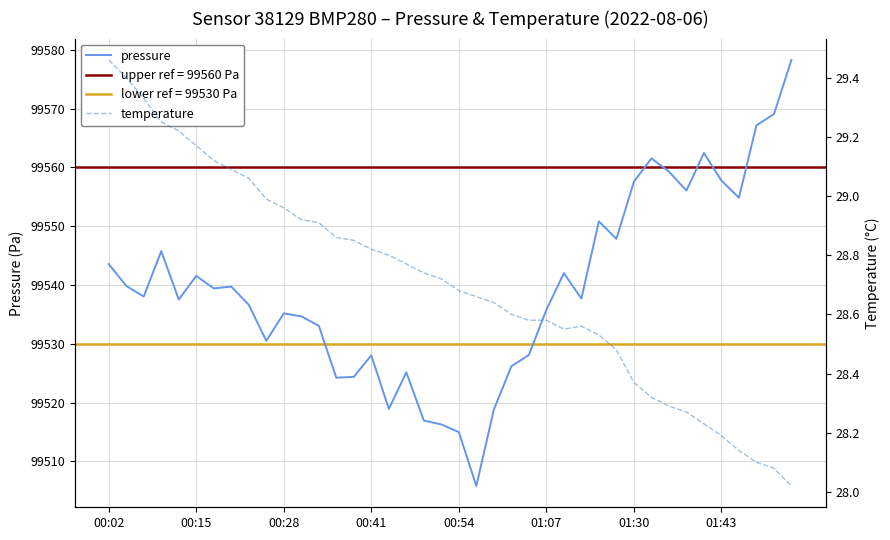

Rank the series by their maximum value, from lowest to highest.

temperature, pressure